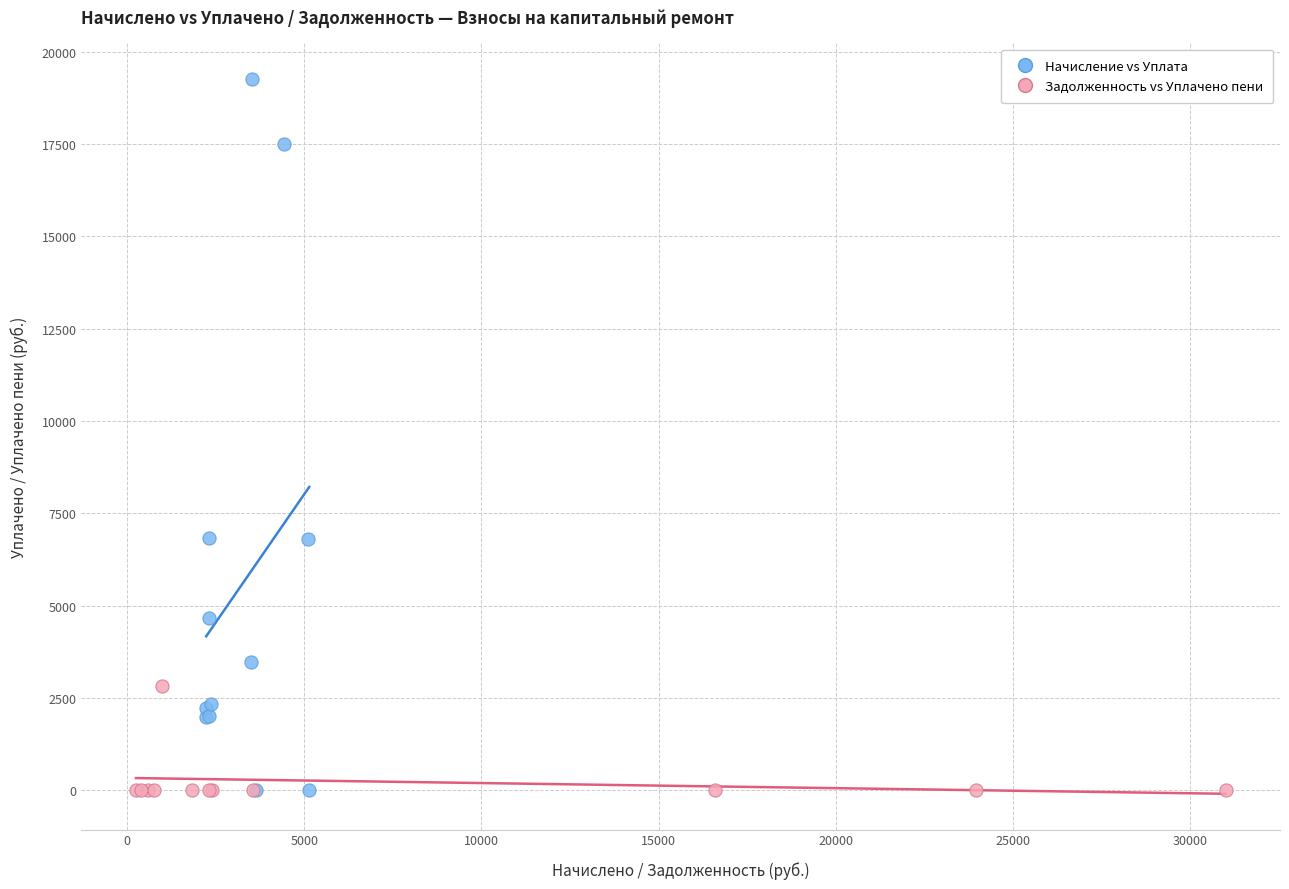

Which series has the widest spread of Y values?

Начисление vs Уплата